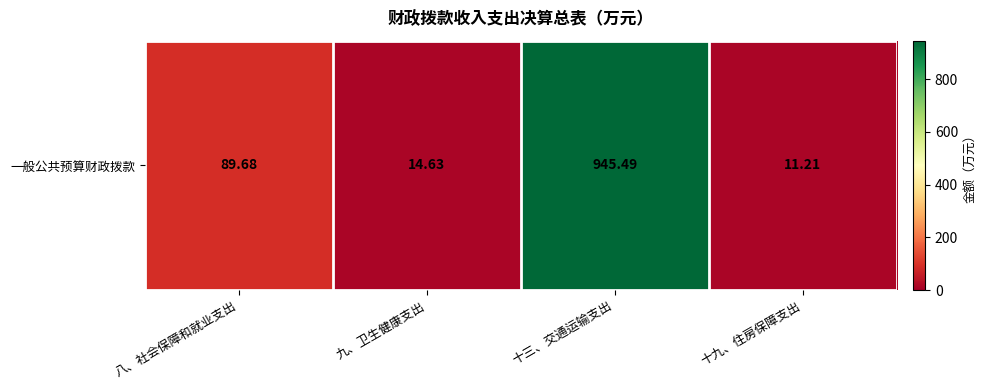

List the labels in order of value, smallest first.

十九、住房保障支出, 九、卫生健康支出, 八、社会保障和就业支出, 十三、交通运输支出